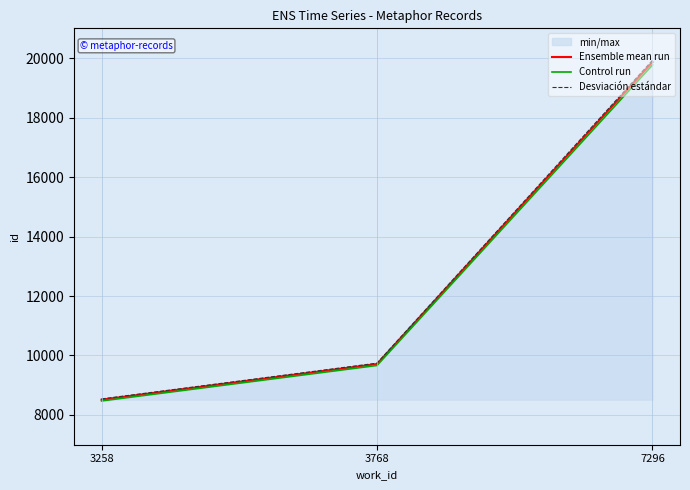

What is the smallest value displayed?

8472.4